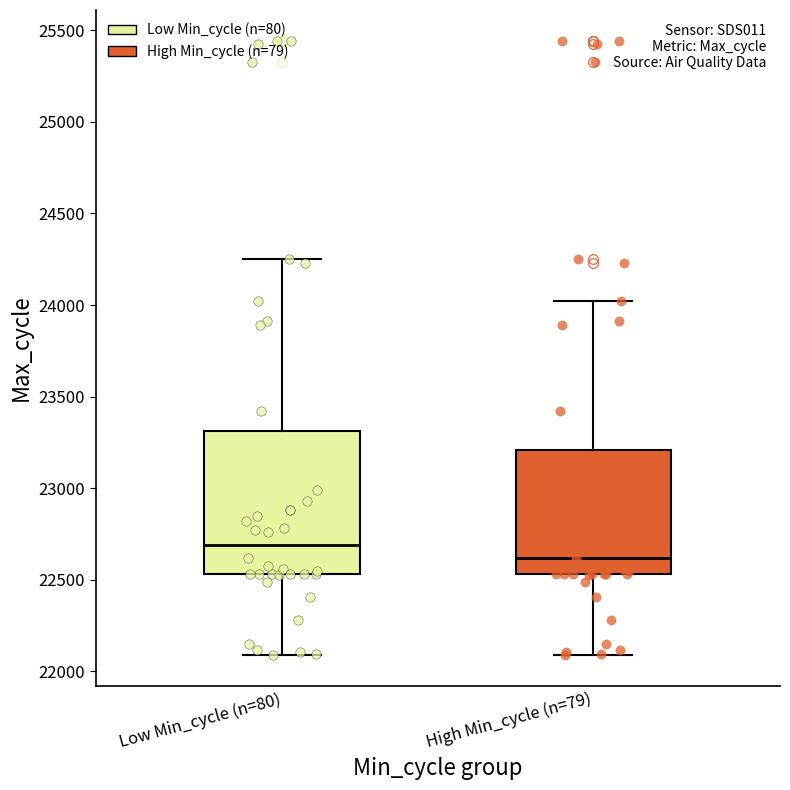

Which box has the highest median line?

Low Min_cycle (n=80)